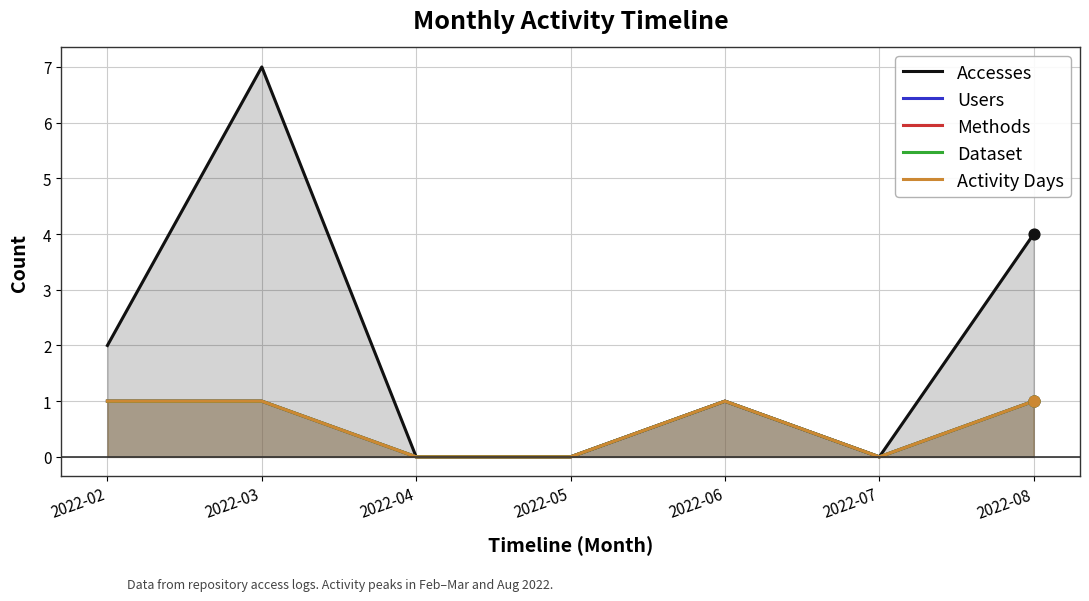

Which series contains the lowest Y value?

Accesses